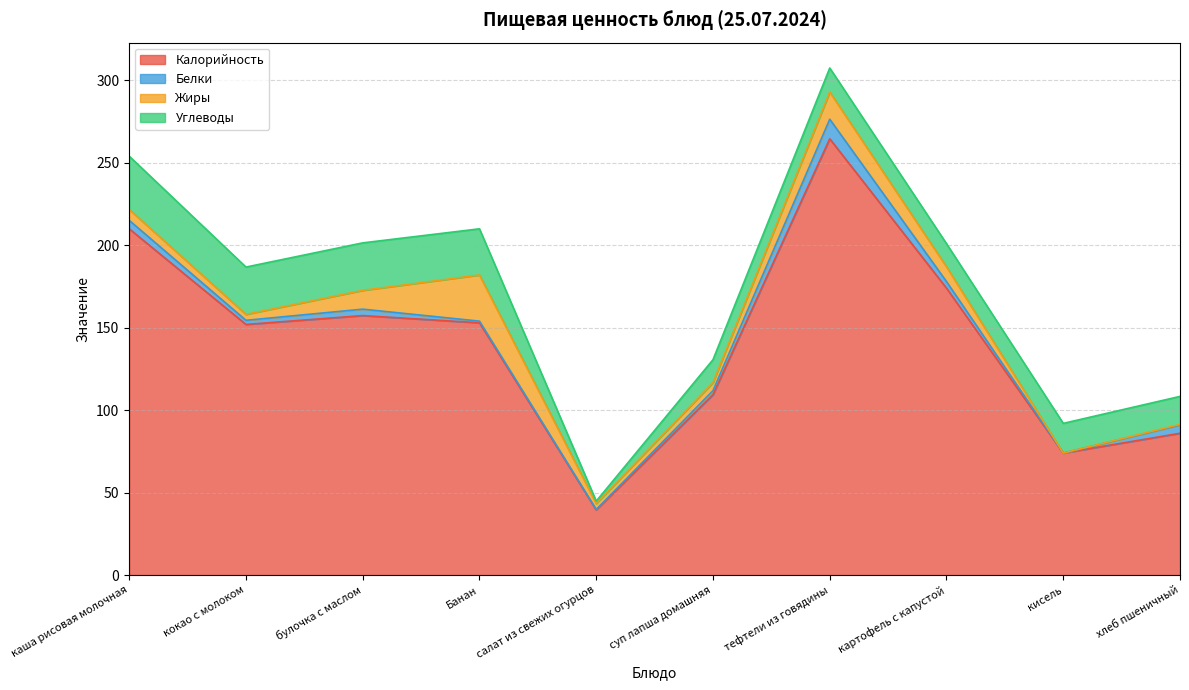

Reading left to right, what are all the values shown in this chart?

Калорийность: 210.0	152.0	157.4	153.0	39.5	109.4	264.6	174.0	74.0	86.0
Белки: 5.1	2.5	3.9	1.0	0.3	2.5	11.9	4.0	0.0	5.0
Жиры: 6.6	3.6	11.4	28.0	3.5	4.9	16.5	9.0	0.0	0.4
Углеводы: 32.3	28.7	28.8	28.0	1.5	13.9	14.6	14.0	18.0	17.0